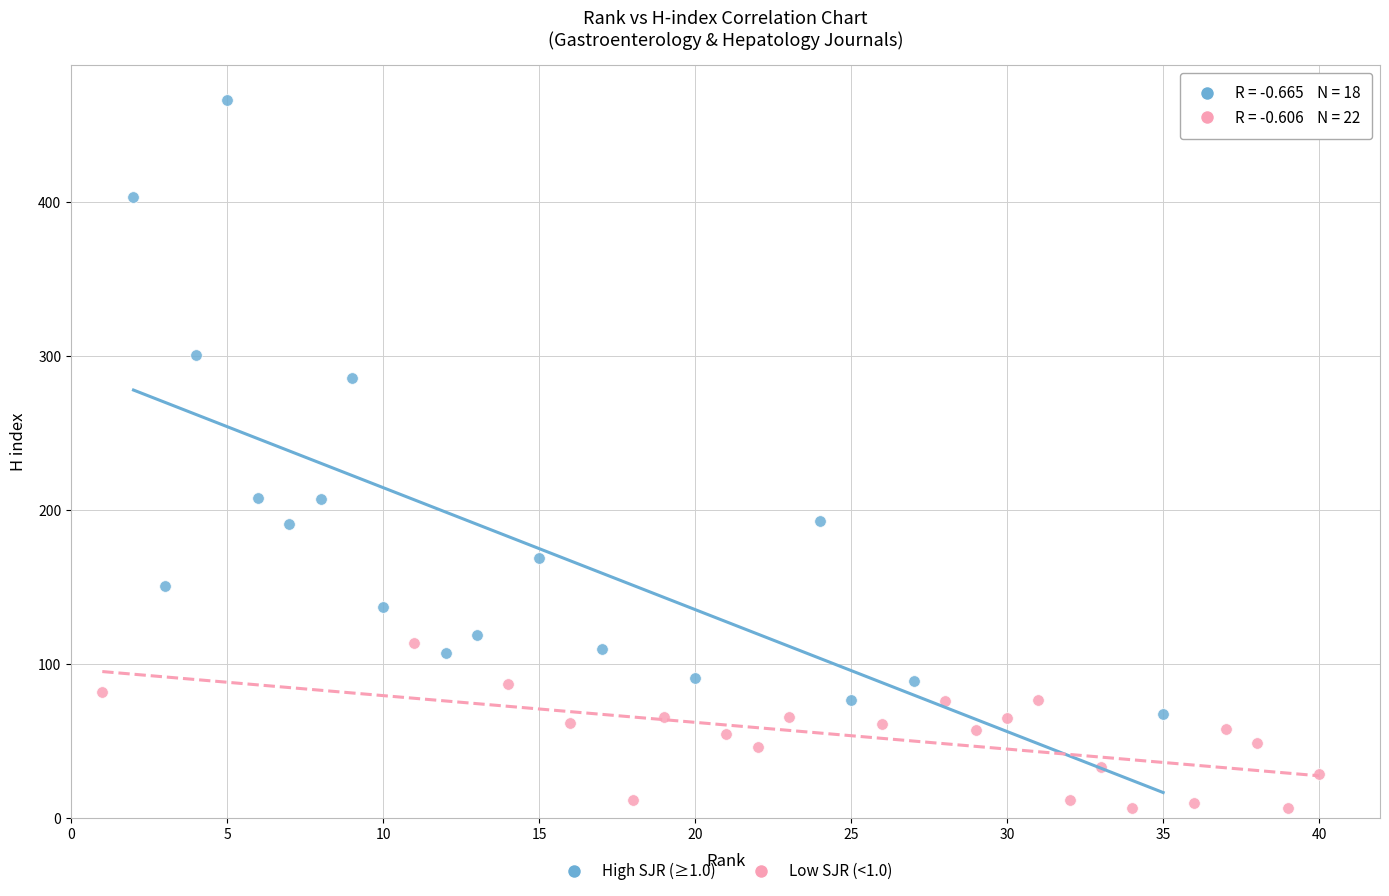

Which series has the widest spread of Y values?

High SJR (≥1.0)